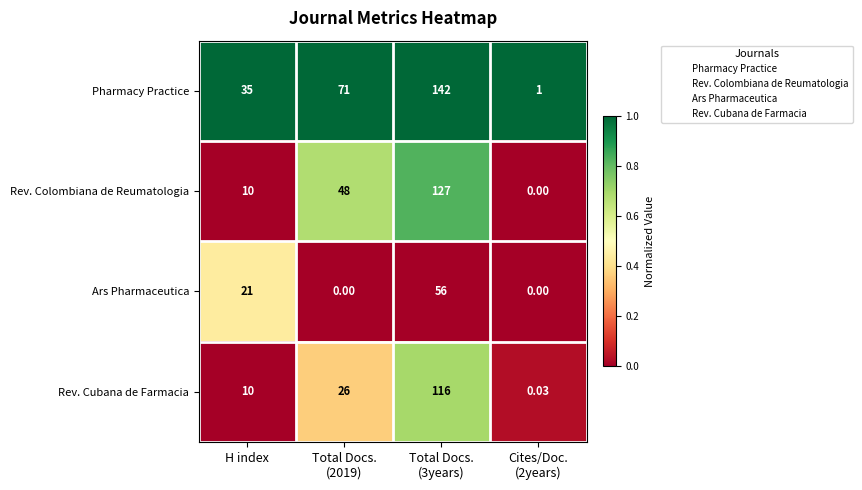

Count the number of categories in the chart.

4